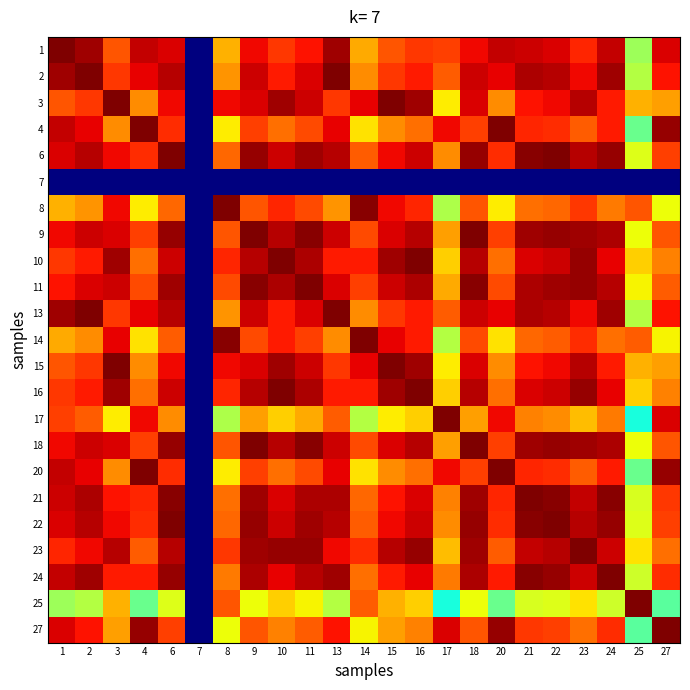

How many series are shown in this chart?

23